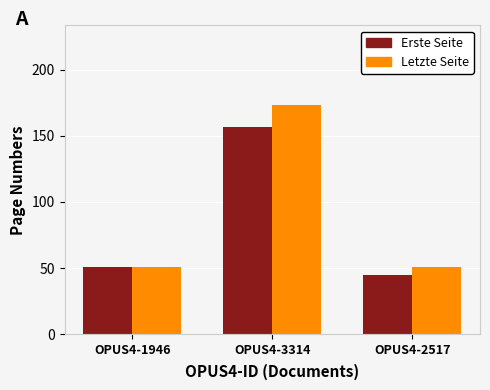

The value of Letzte Seite at OPUS4-3314 is 73. True or false?

False